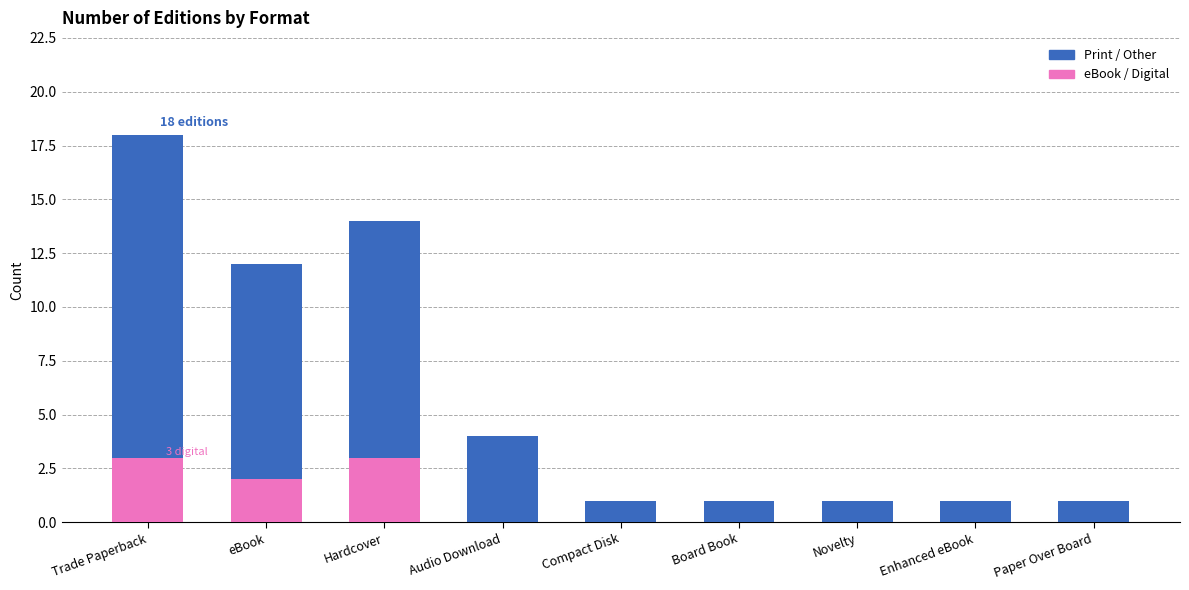

What is the maximum value for eBook / Digital?

3